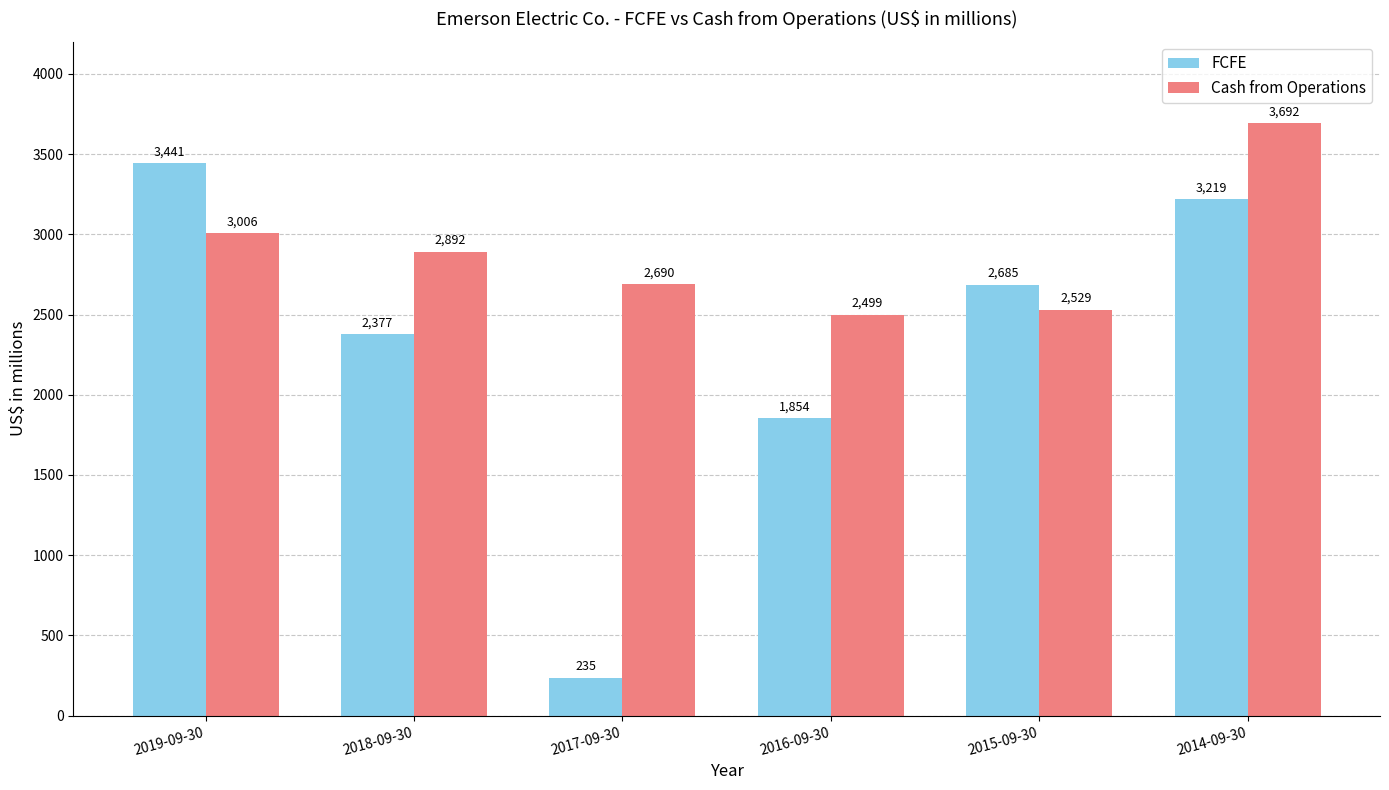

What is the smallest value displayed?

235